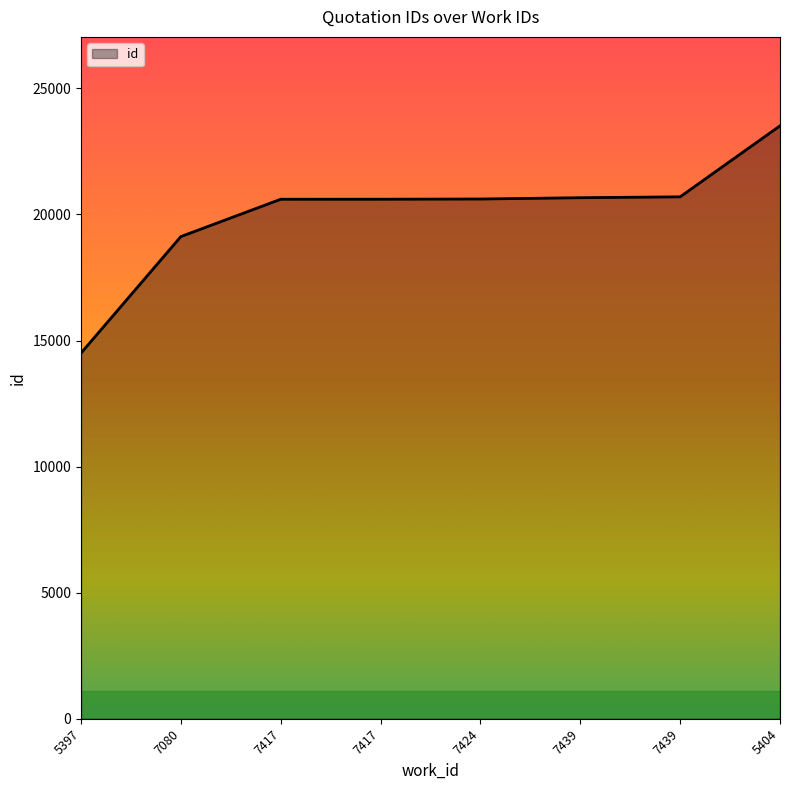

Reading left to right, extract all data points from this chart.

5397=14504	7080=19125	7417=20605	7417=20606	7424=20614	7439=20666	7439=20701	5404=23517